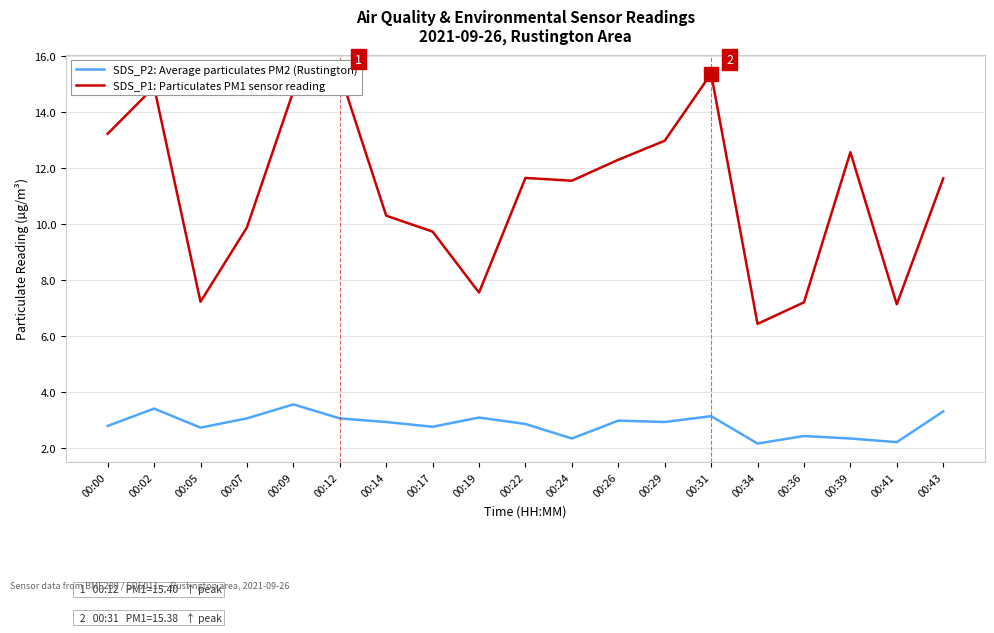

Is it true that SDS_P1: Particulates PM1 sensor reading equals 9.5 at 00:34?

False